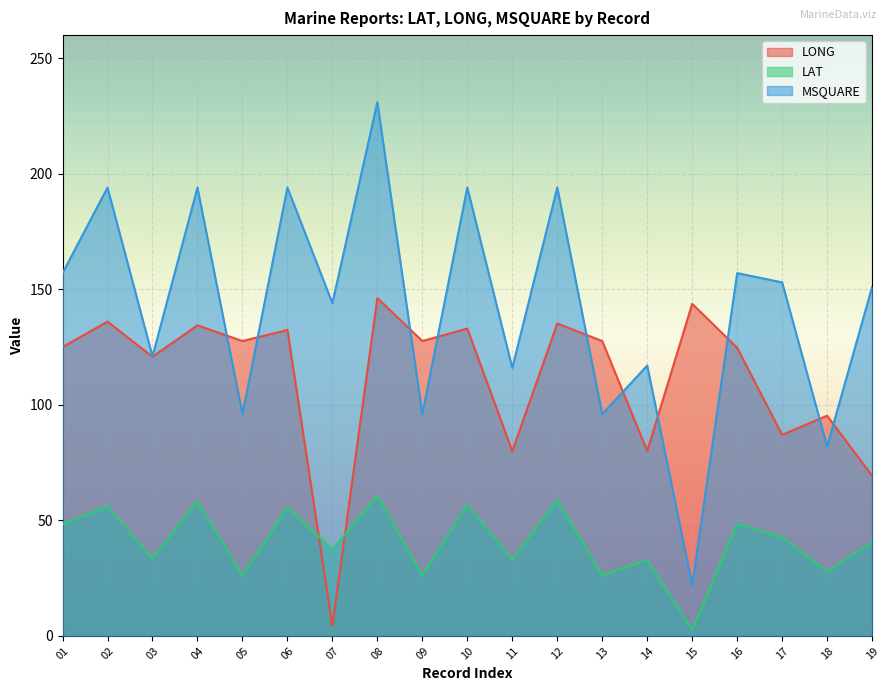

True or false: MSQUARE and LAT cross at least once.

False